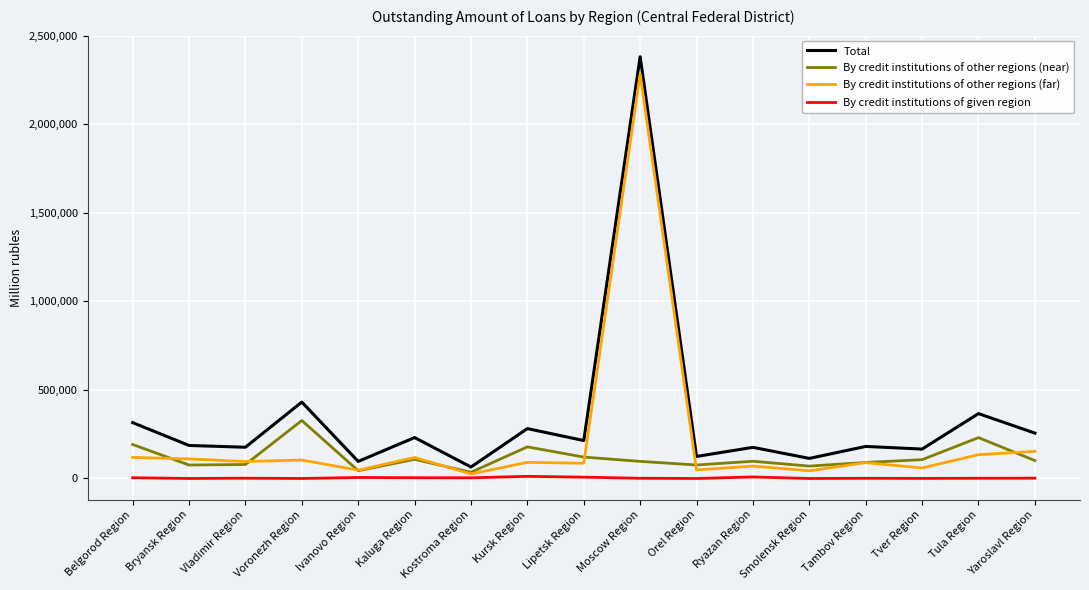

True or false: Total and By credit institutions of given region cross at least once.

False